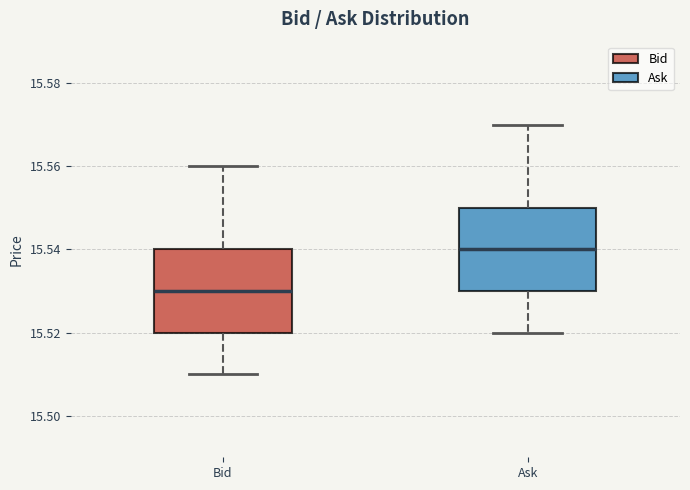

Where does the lower whisker of the box for Bid end on the y-axis? The values are not printed on the chart, so give them approximately, as read against the axis.

15.51